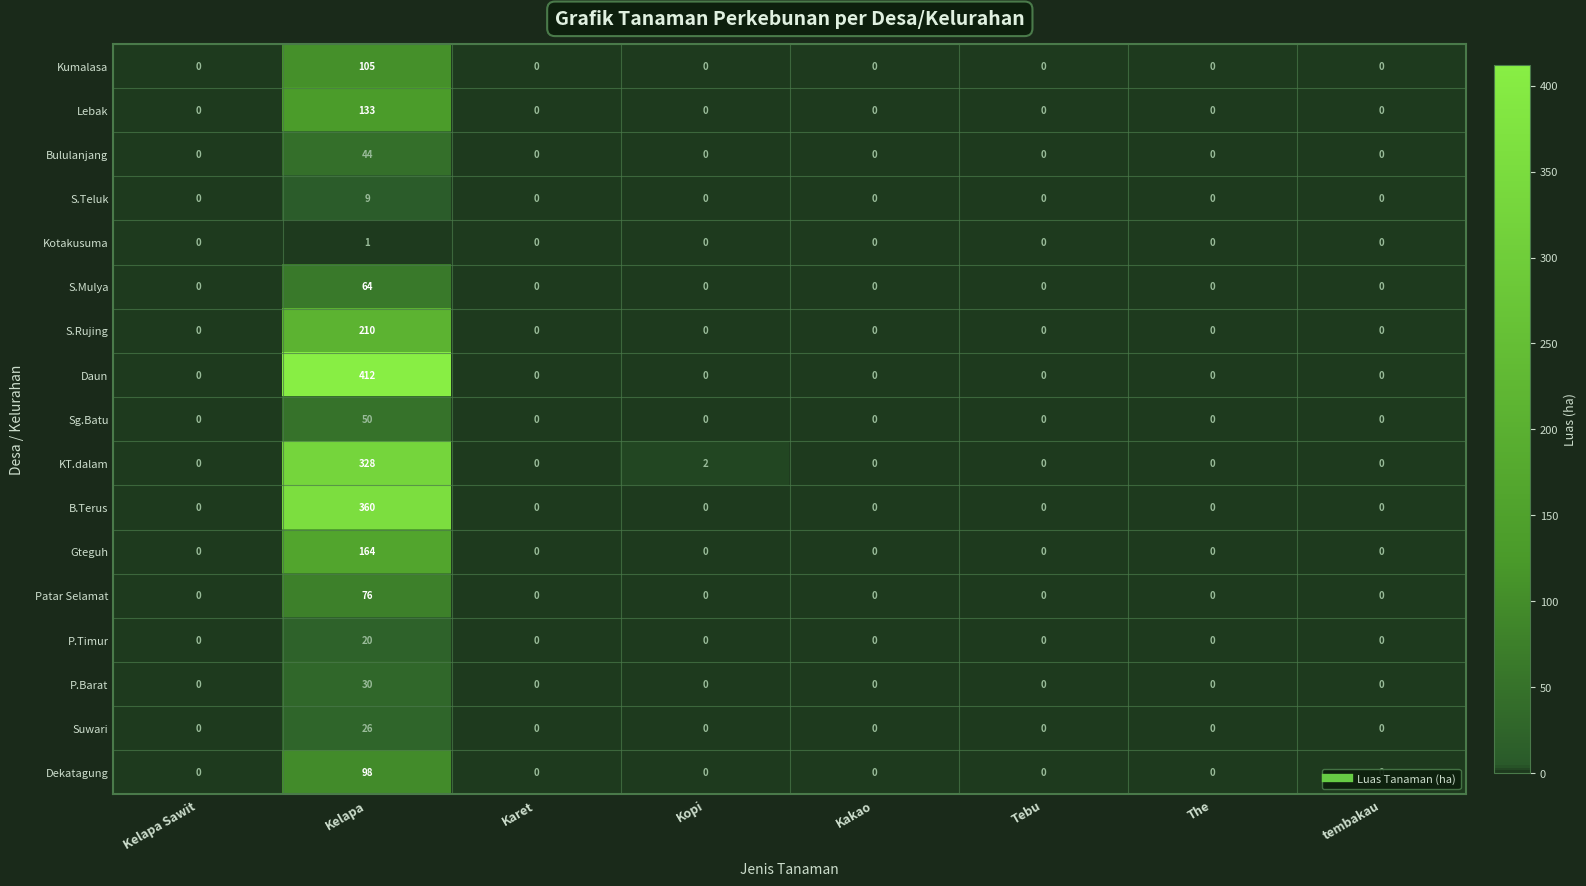

Rank the series by their maximum value, from highest to lowest.

Daun, B.Terus, KT.dalam, S.Rujing, Gteguh, Lebak, Kumalasa, Dekatagung, Patar Selamat, S.Mulya, Sg.Batu, Bululanjang, P.Barat, Suwari, P.Timur, S.Teluk, Kotakusuma